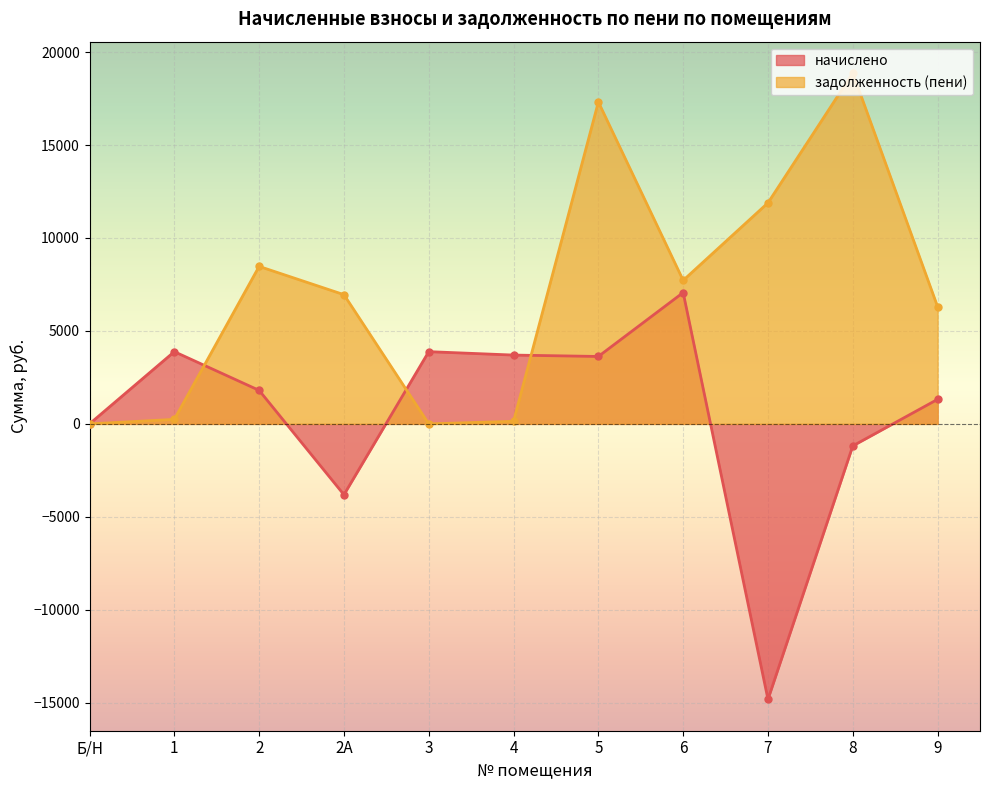

At which label does задолженность (пени) first exceed 6950?

2